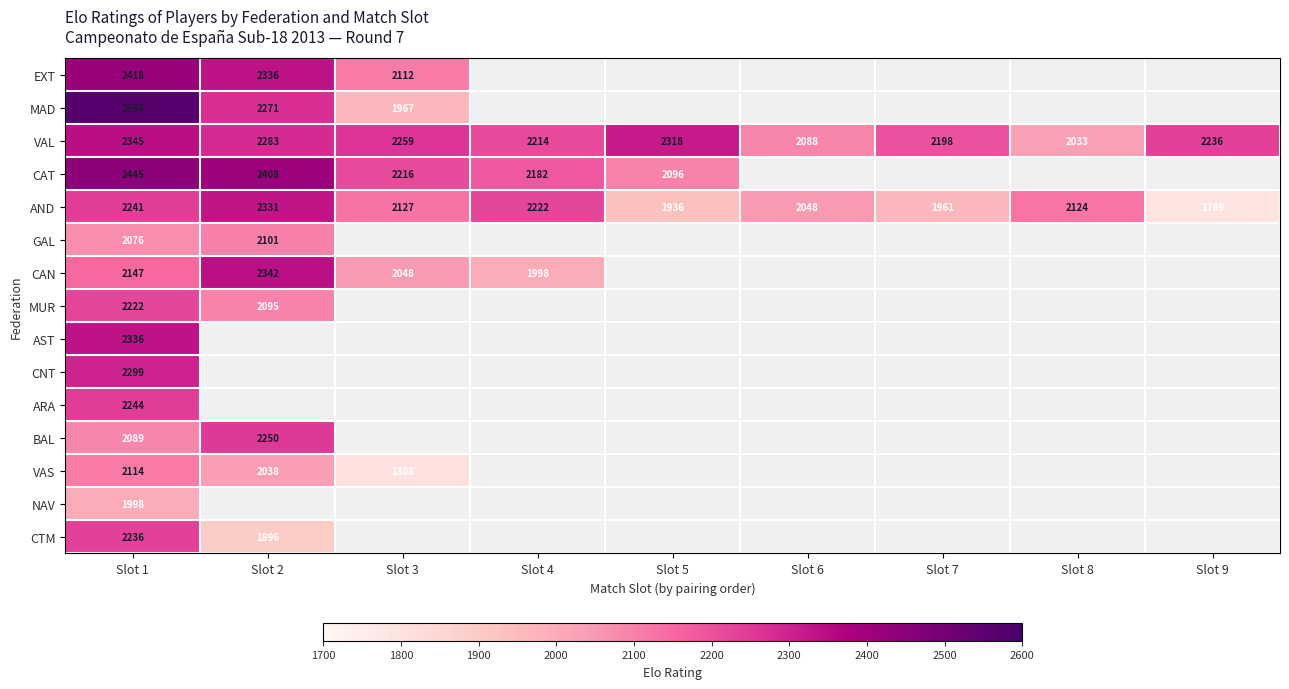

True or false: NAV has a value of 2886 at Slot 1.

False